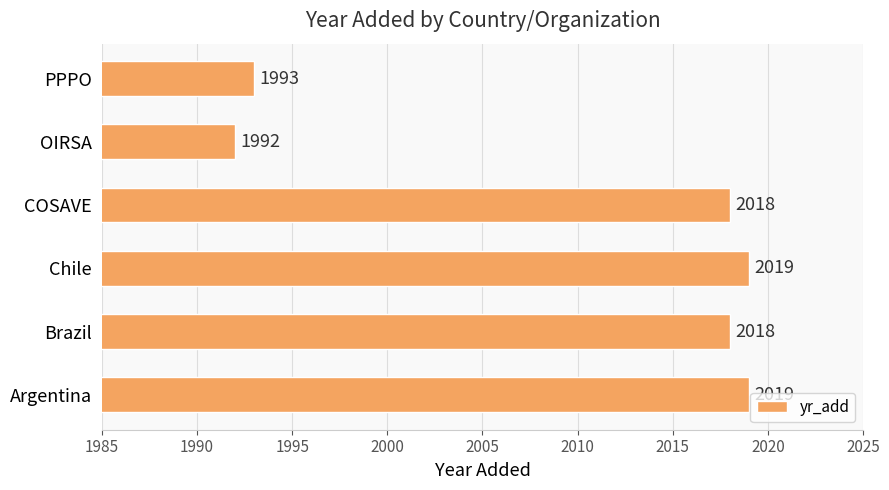

What is the change in value from Brazil to PPPO?

-25